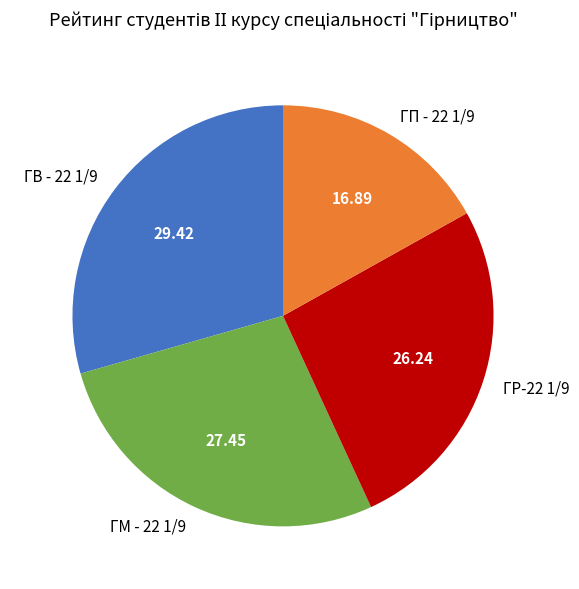

Combined, do ГП - 22 1/9 and ГМ - 22 1/9 account for over 50%?

No